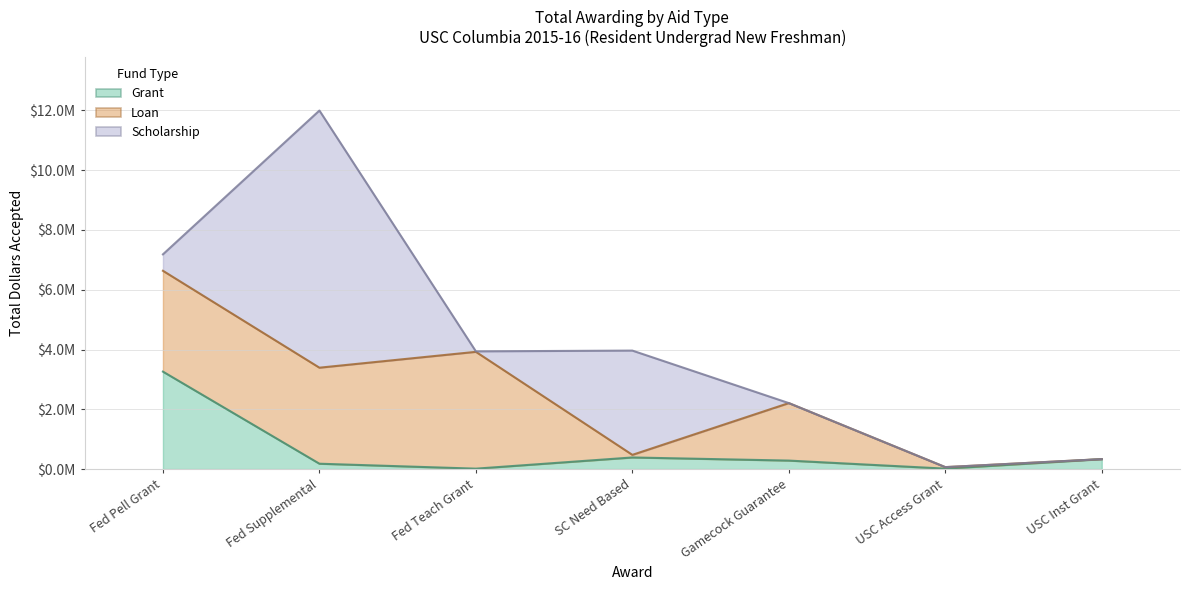

At how many categories does at least one series exceed 4028797?

1